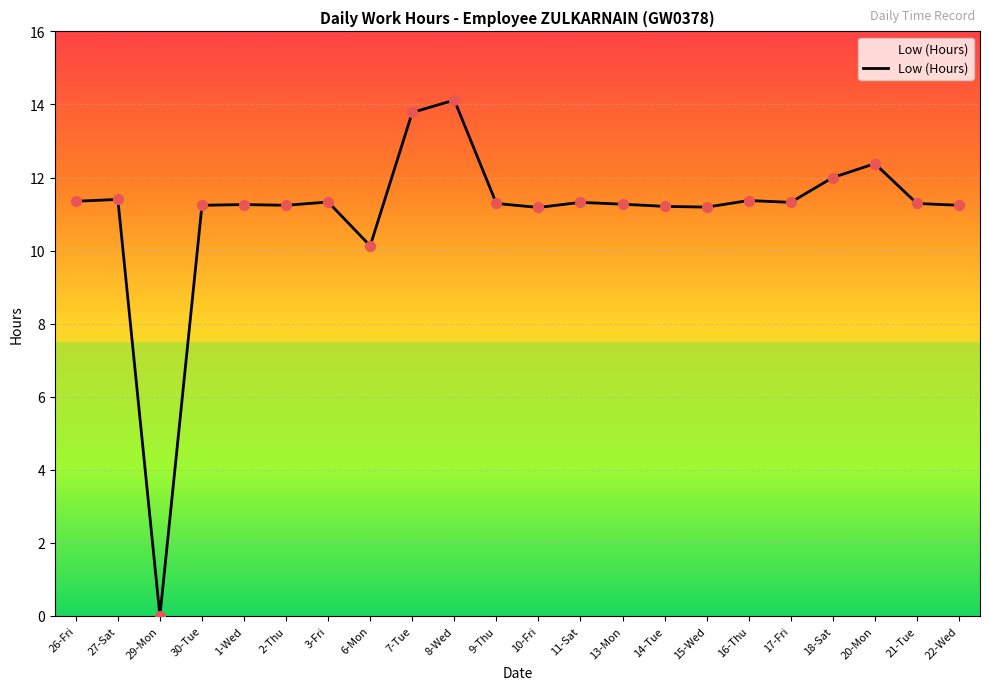

Which has a higher value, 3-Fri or 10-Fri?

3-Fri